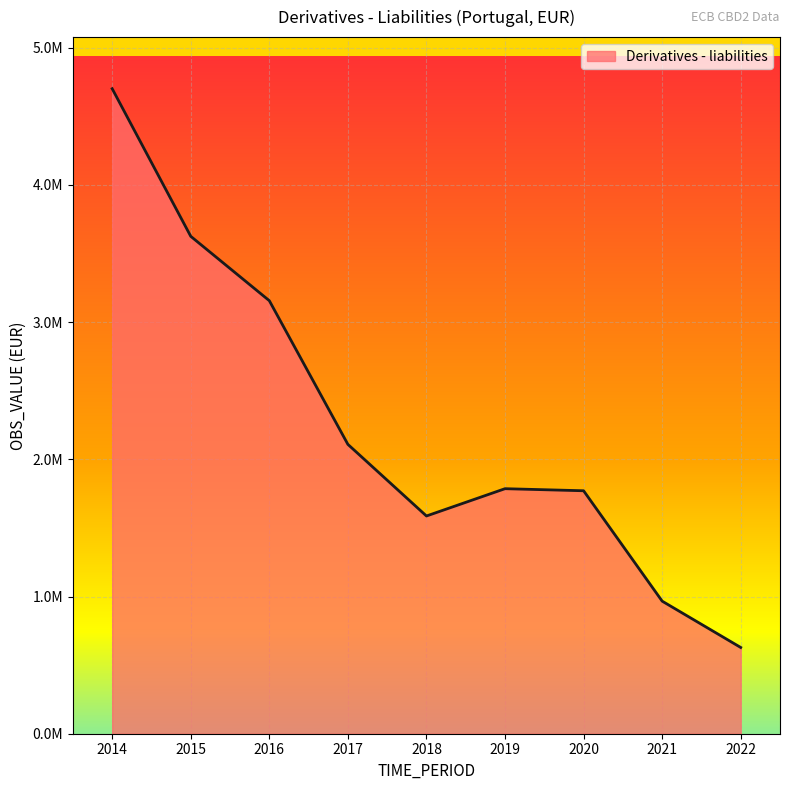

Is this an area chart (filled region under the line)?

Yes